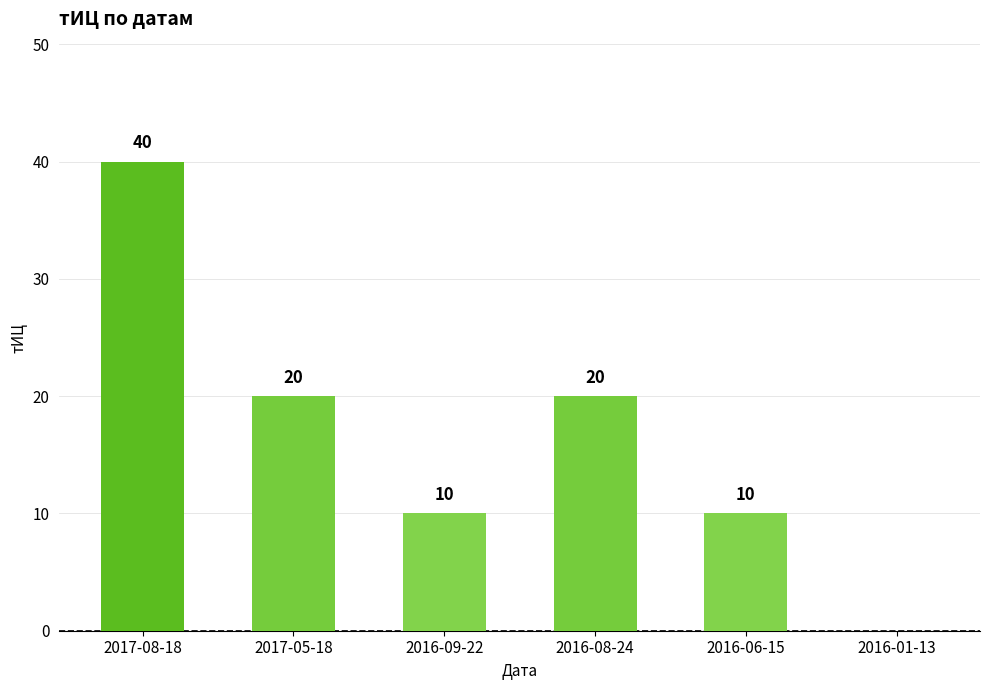

What is the change in value from 2017-08-18 to 2016-06-15?

-30